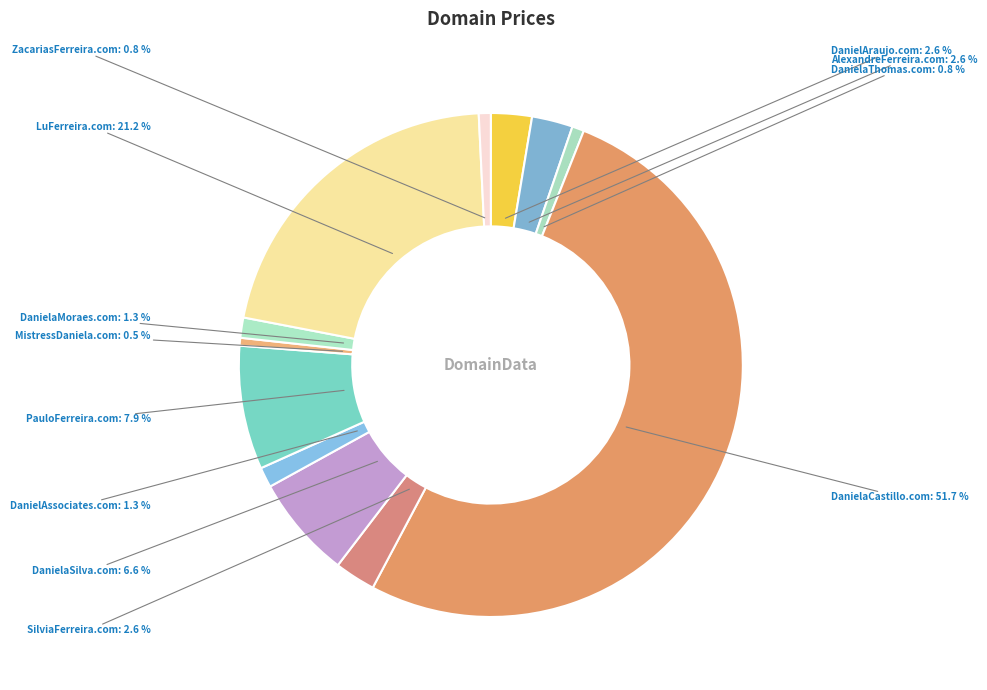

Count the number of slices in the pie.

12